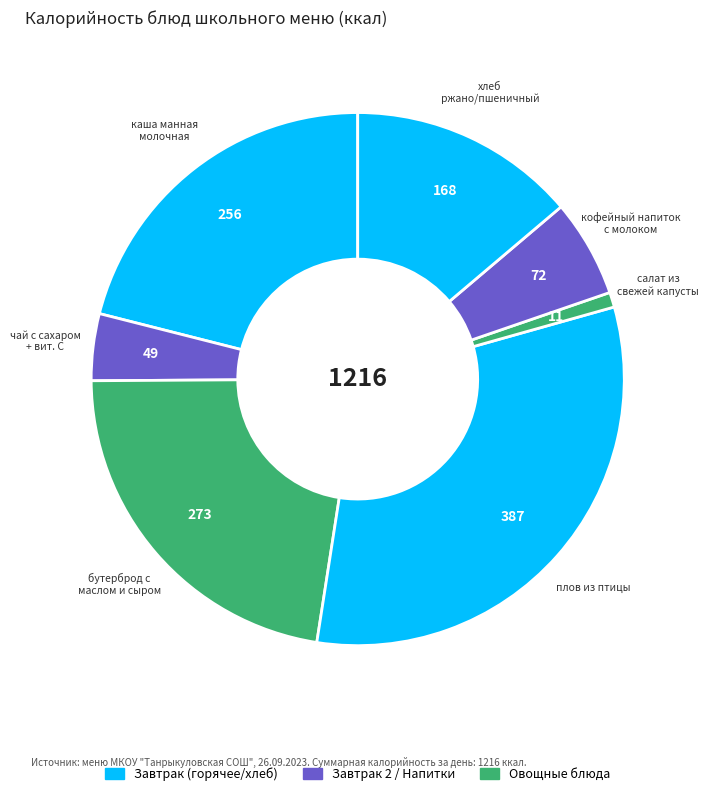

How many segments does this pie chart have?

7